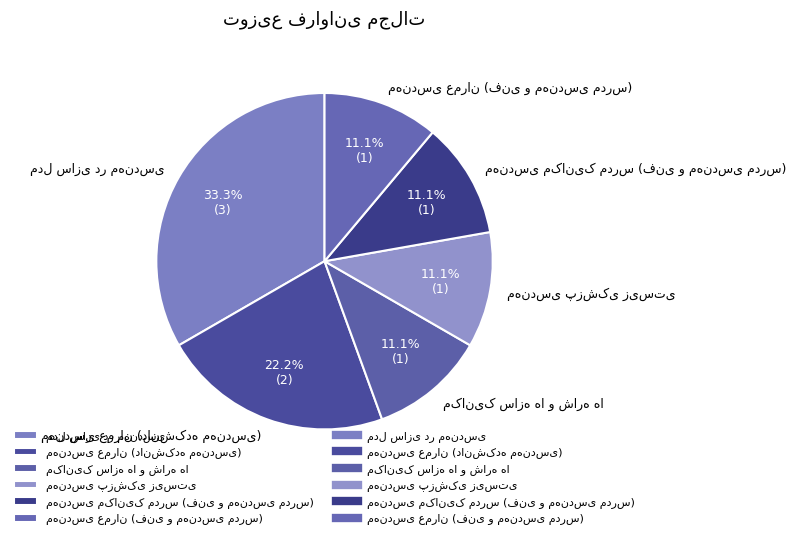

Does any single category account for the majority?

No